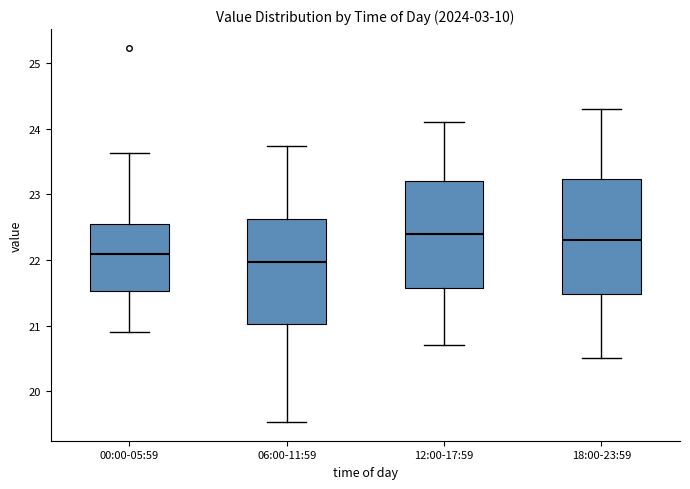

Which box's median line is the highest?

12:00-17:59